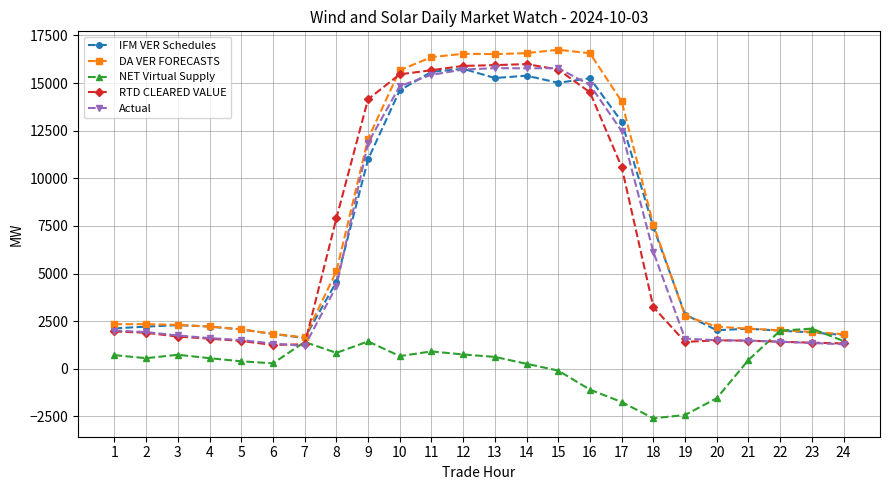

What is the lowest value of the RTD CLEARED VALUE series?

1248.2